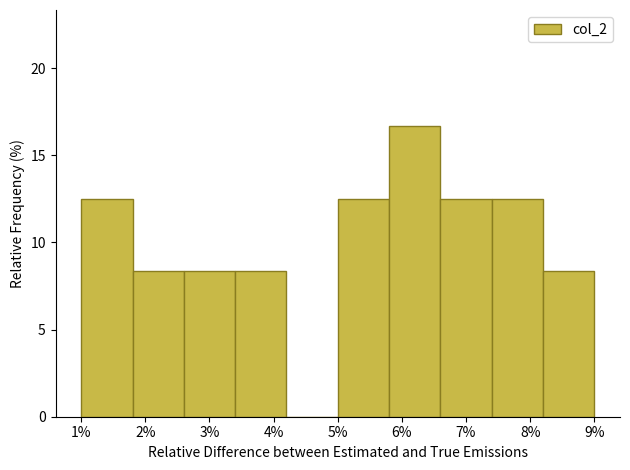

Reading left to right, transcribe this chart: for each bar, give the range it covers on the x-axis and its height. The values are not printed on the chart, so give them approximately, as read against the axis.

1.0 to 1.8: 12.5
1.8 to 2.6: 8.5
2.6 to 3.4: 8.5
3.4 to 4.2: 8.5
4.2 to 5.0: 0
5.0 to 5.8: 12.5
5.8 to 6.6: 16.5
6.6 to 7.4: 12.5
7.4 to 8.2: 12.5
8.2 to 9.0: 8.5